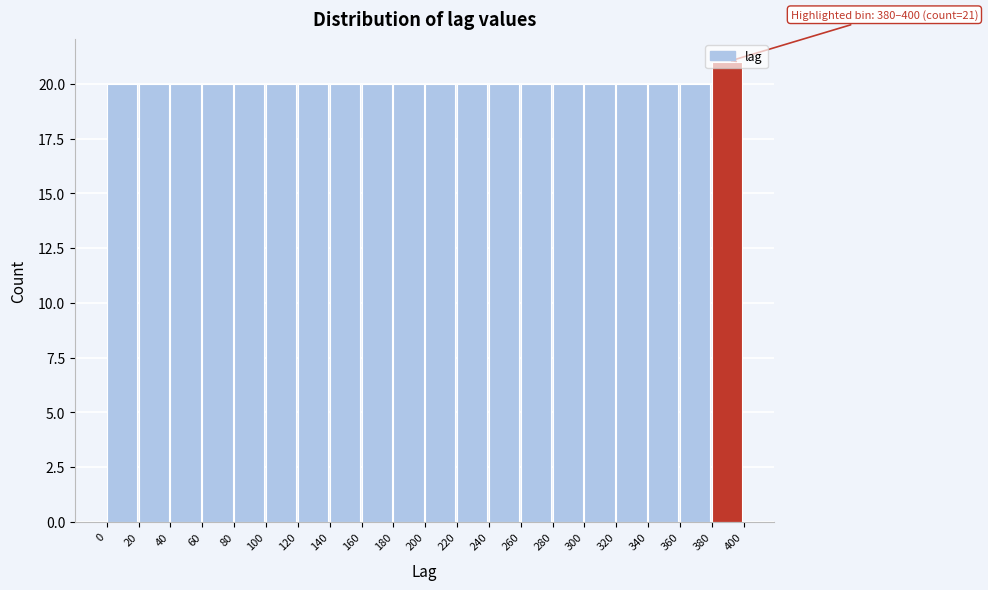

Over which range of the x-axis is the bar tallest?

380 to 400